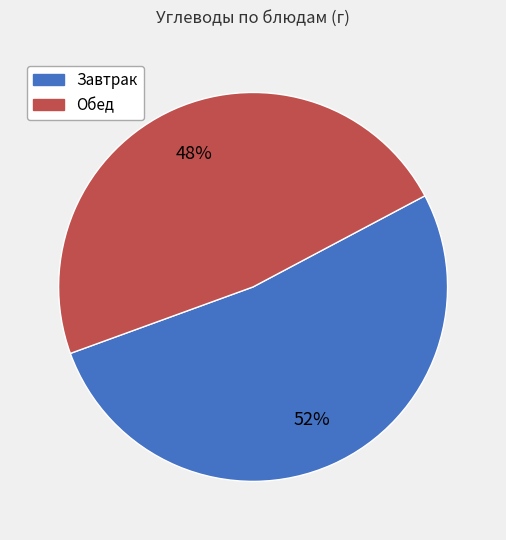

To the nearest percent, what is the average slice percentage?

50%